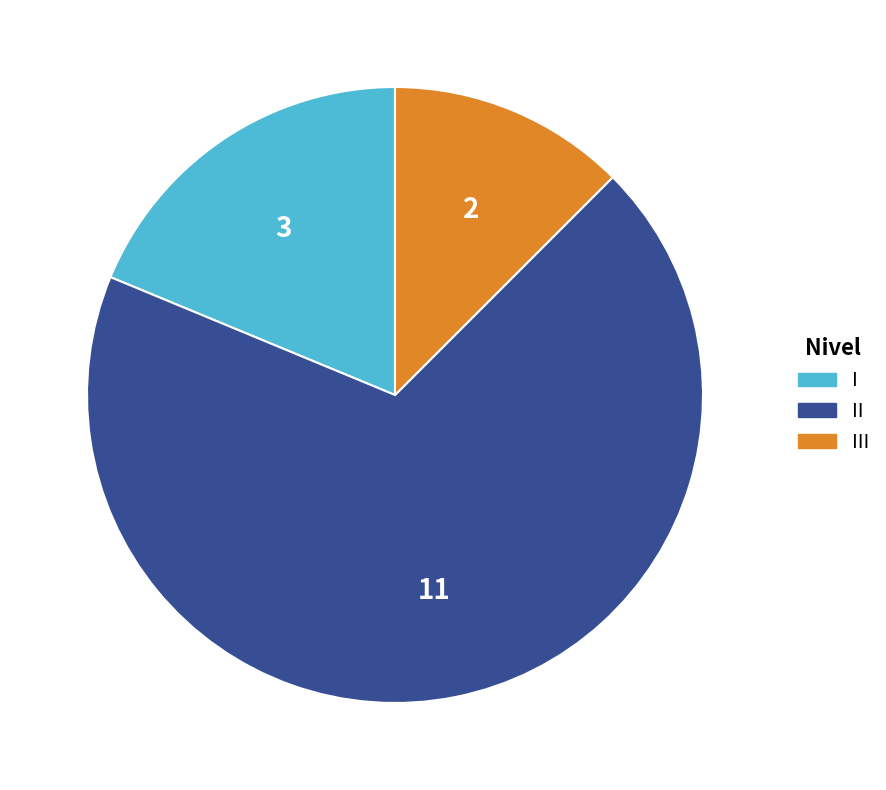

Does I represent more than half of the total?

No